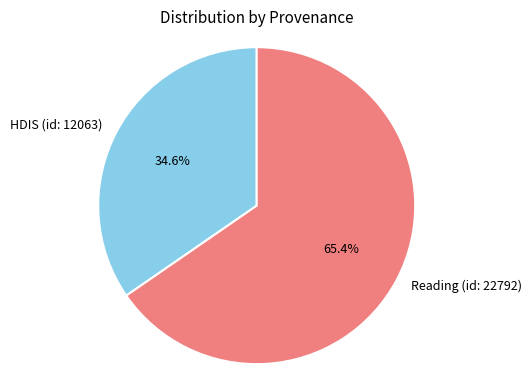

To the nearest percent, what percentage of the pie is Reading (id: 22792)?

65%